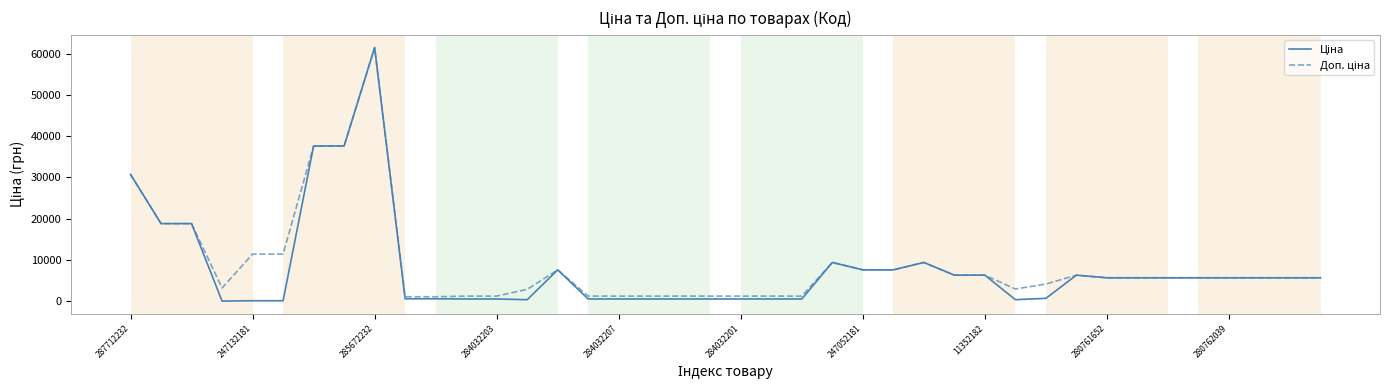

What is the greatest value displayed?

61434.3